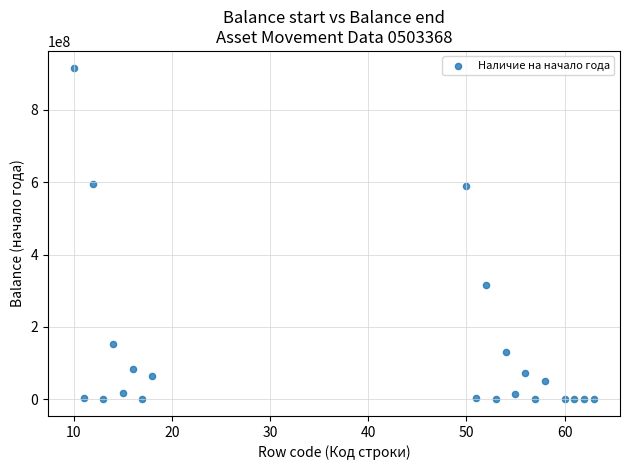

What is the range of Y values (max minus min)?

916975827.8